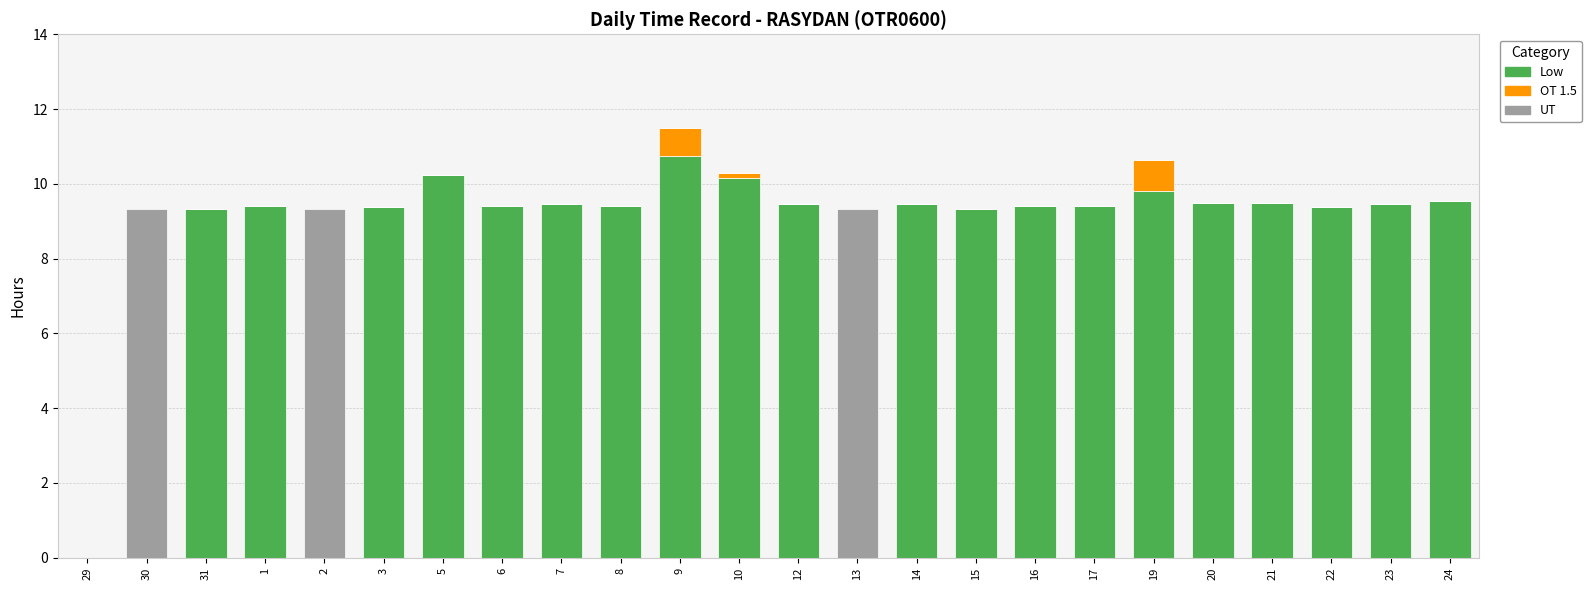

What is the total value across all series at 17?

9.4